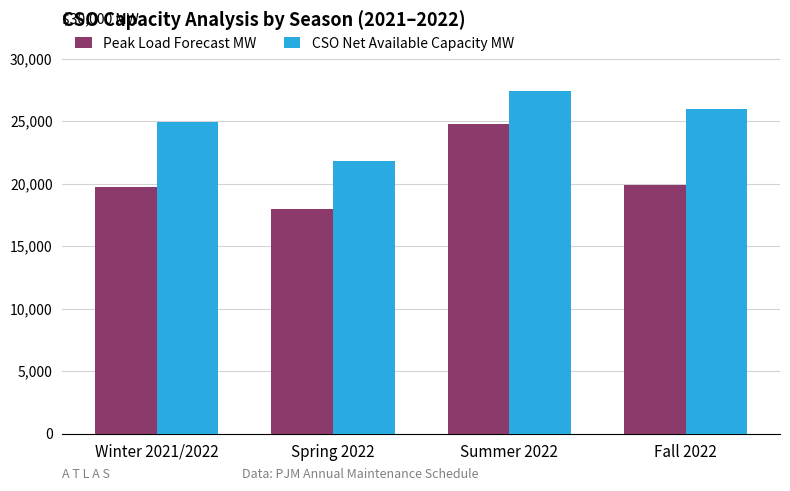

What position from the left is Winter 2021/2022?

1